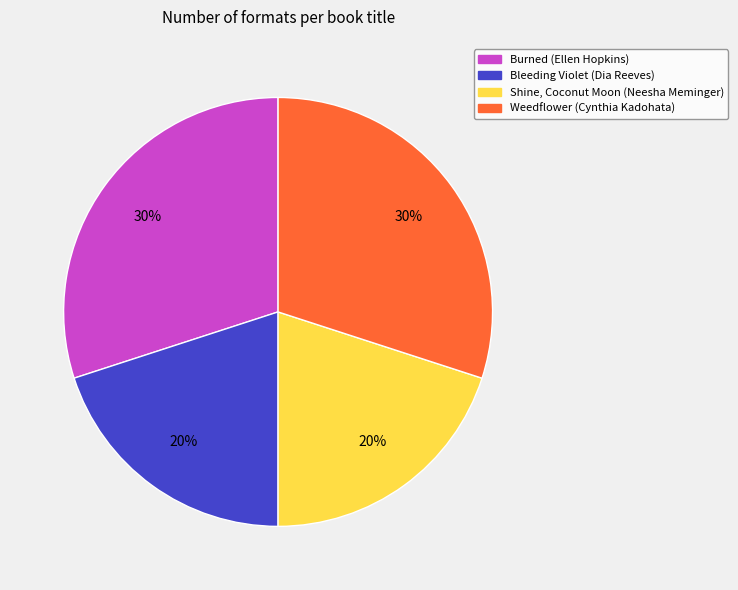

Is the sum of Burned (Ellen Hopkins) and Weedflower (Cynthia Kadohata) greater than half?

Yes